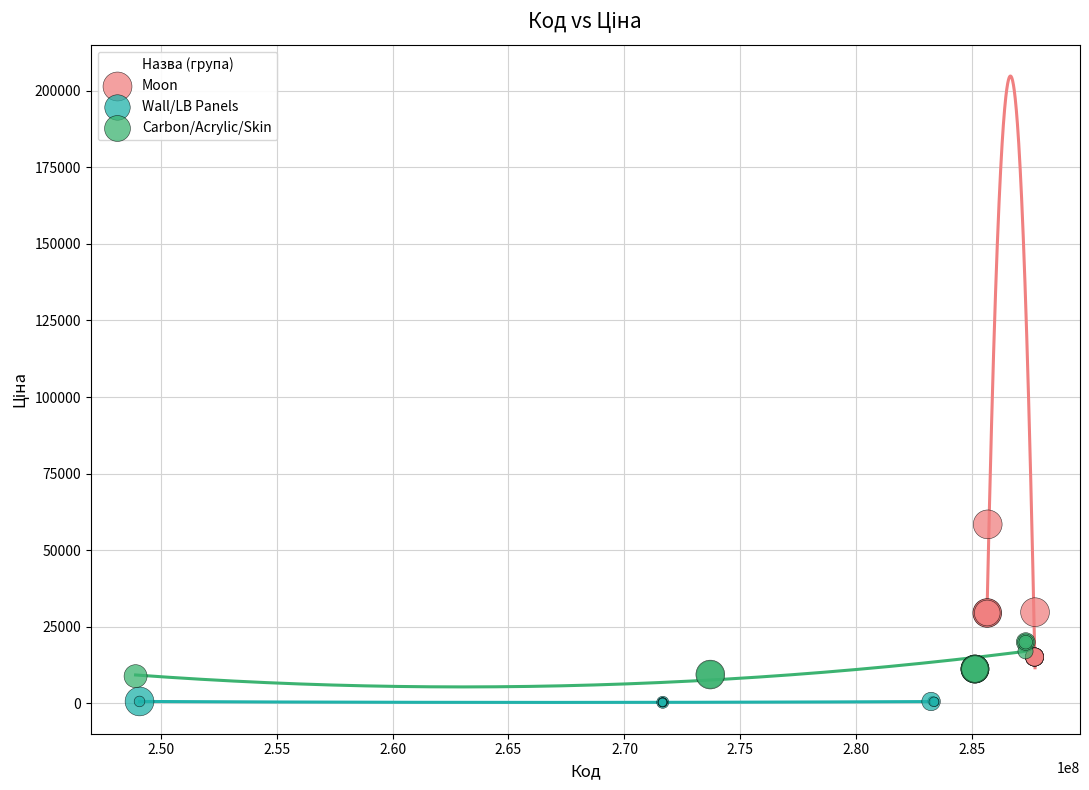

Which series contains the lowest Y value?

Wall/LB Panels